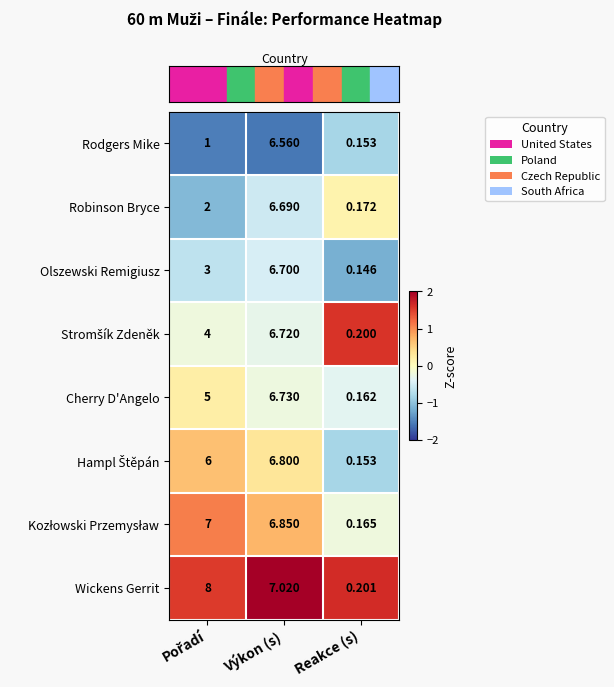

At which label does Robinson Bryce reach its peak?

Výkon (s)